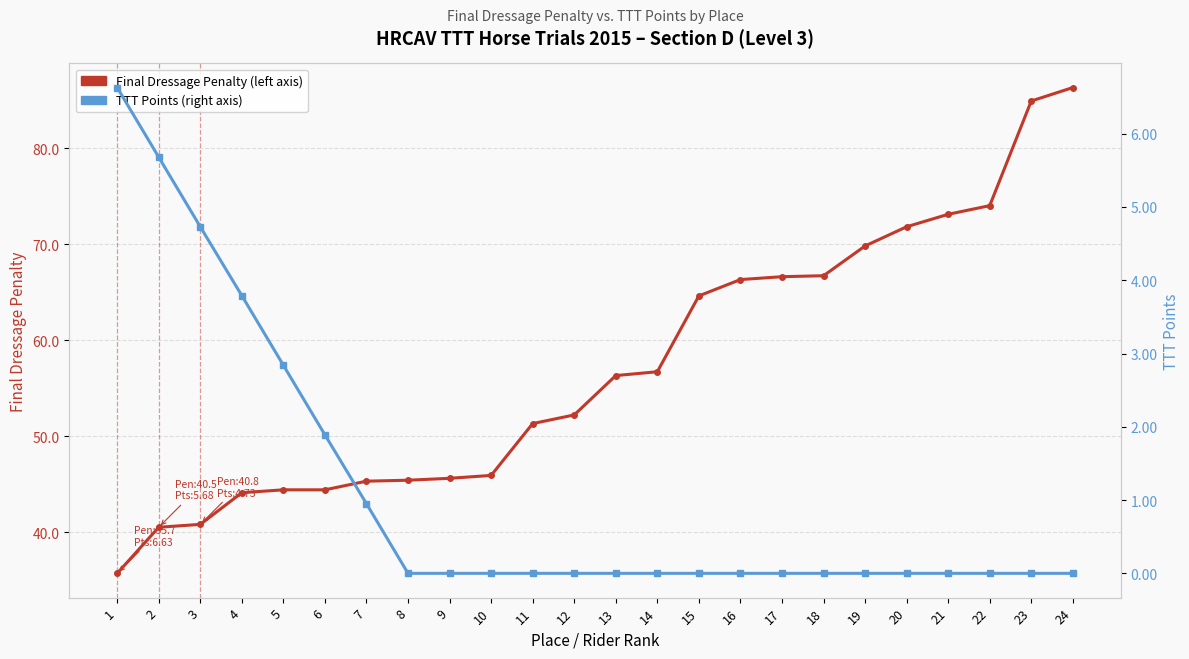

True or false: TTT Points has a value of 4.2 at 18.

False